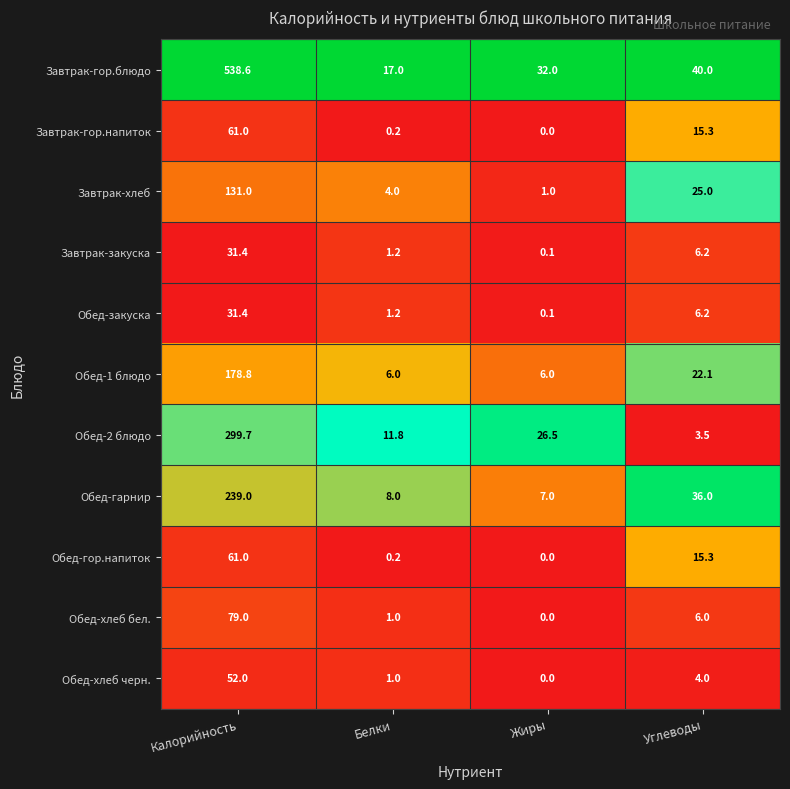

Is the value of Обед-хлеб бел. at Жиры greater than the value of Обед-гарнир at Белки?

No